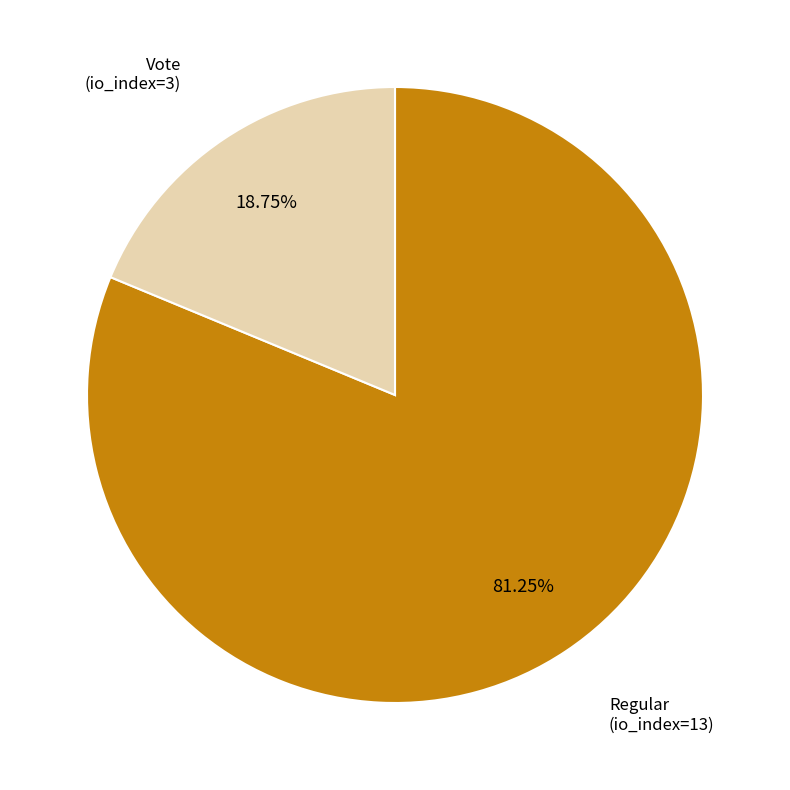

Approximately how many times larger is the value at Regular (io_index=13) compared to Vote (io_index=3)?

4.3